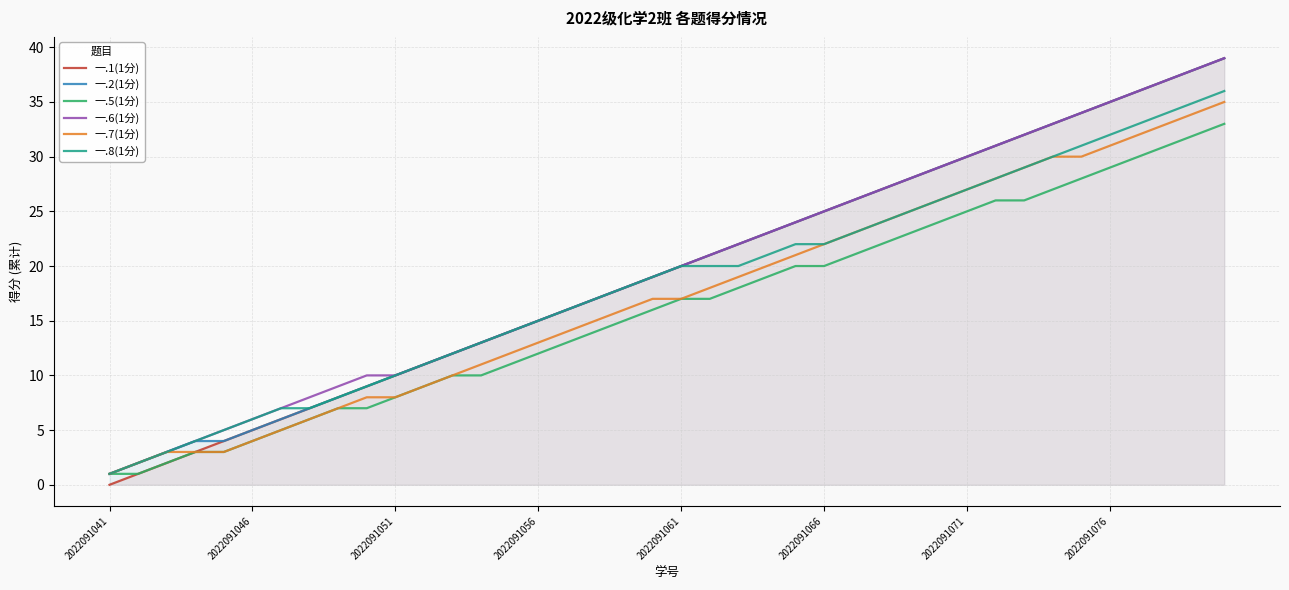

Which has a higher value, 16 or 28?

28